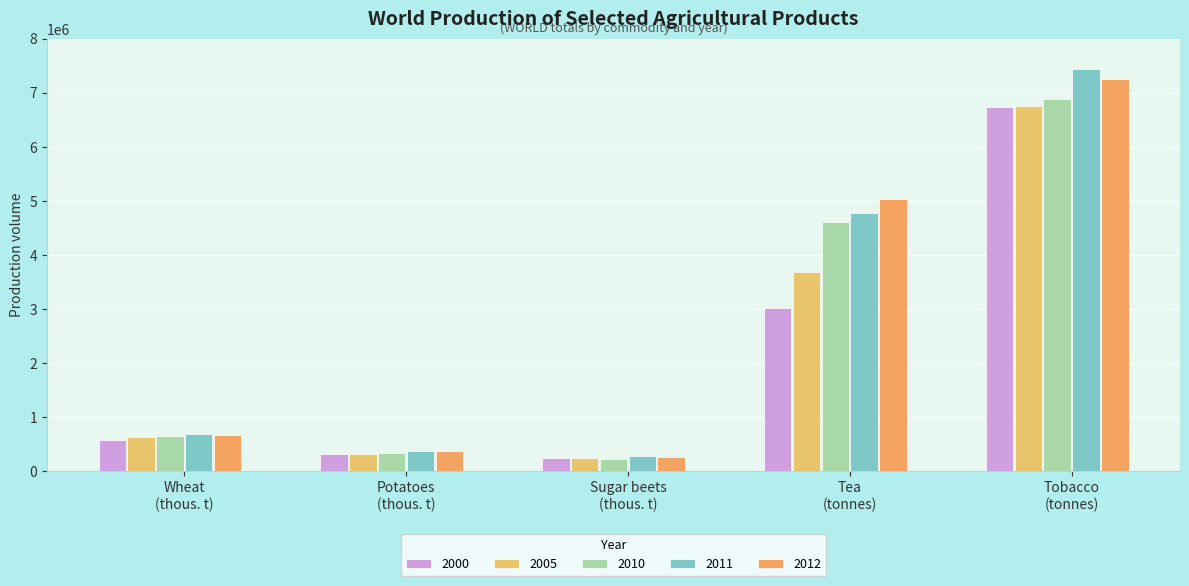

At which label is 2000 closest to 3493821?

Tea
(tonnes)